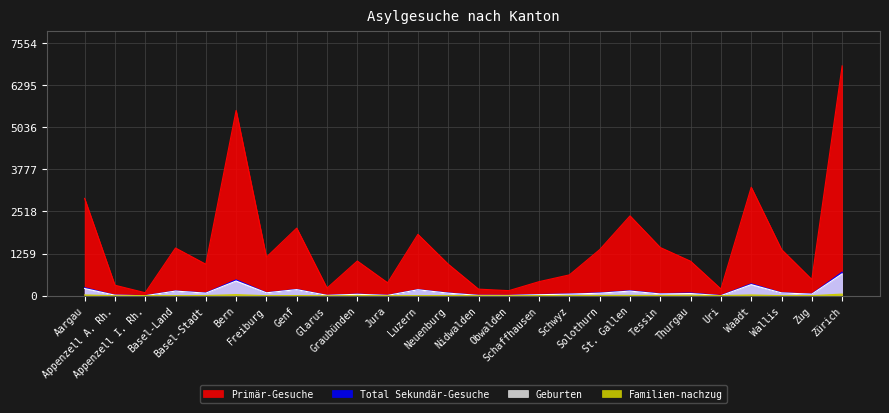

The Primär-Gesuche series shows 2345 at Solothurn. True or false?

False